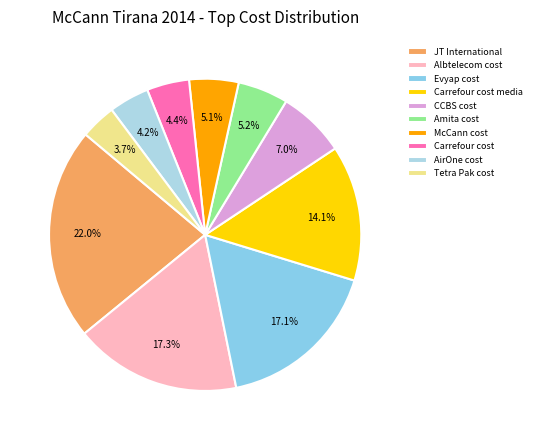

To the nearest percent, what percentage of the pie is Amita cost?

5%